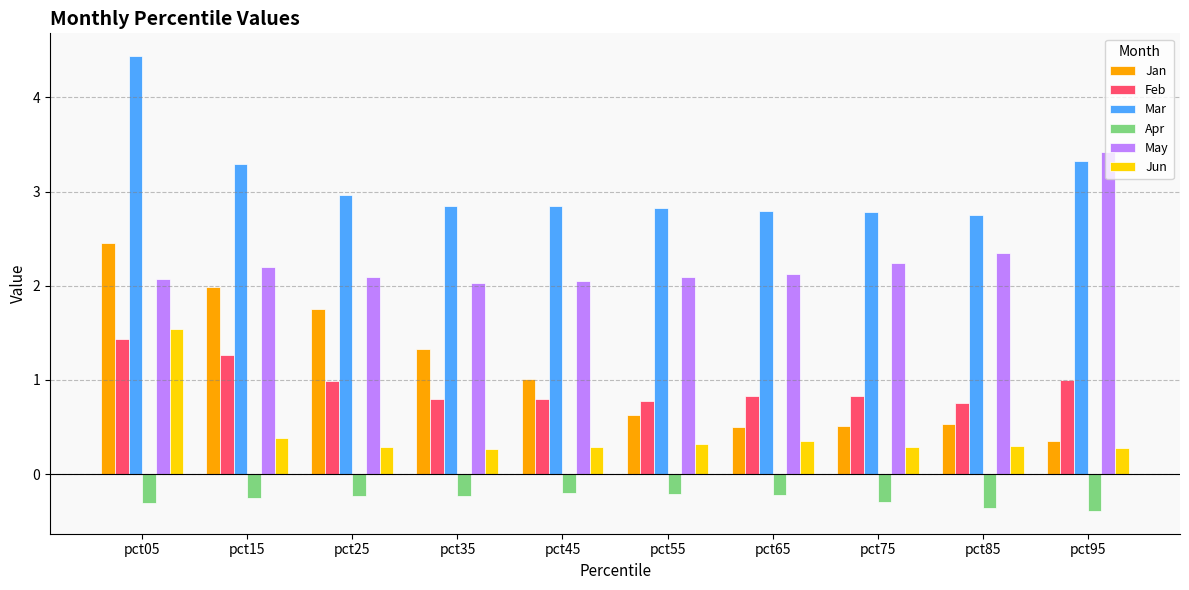

What is the total value across all series at pct25?

7.8